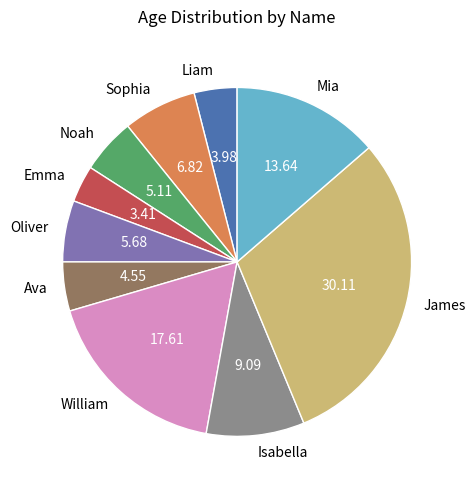

Do Isabella and Oliver together represent more than half of the pie?

No